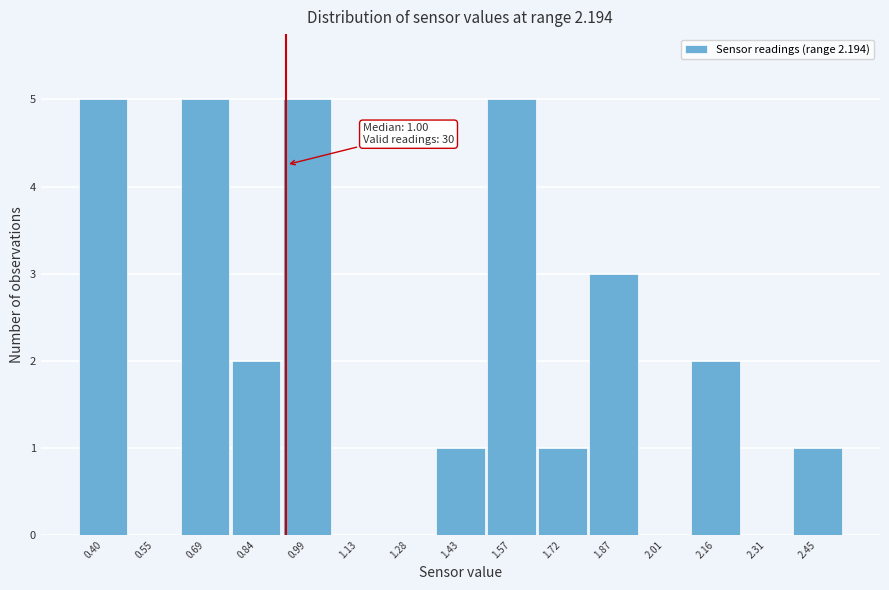

Reading right to left, what are all the values shown in this chart?

2.45=1	2.31=0	2.16=2	2.01=0	1.87=3	1.72=1	1.57=5	1.43=1	1.28=0	1.13=0	0.99=5	0.84=2	0.69=5	0.55=0	0.40=5